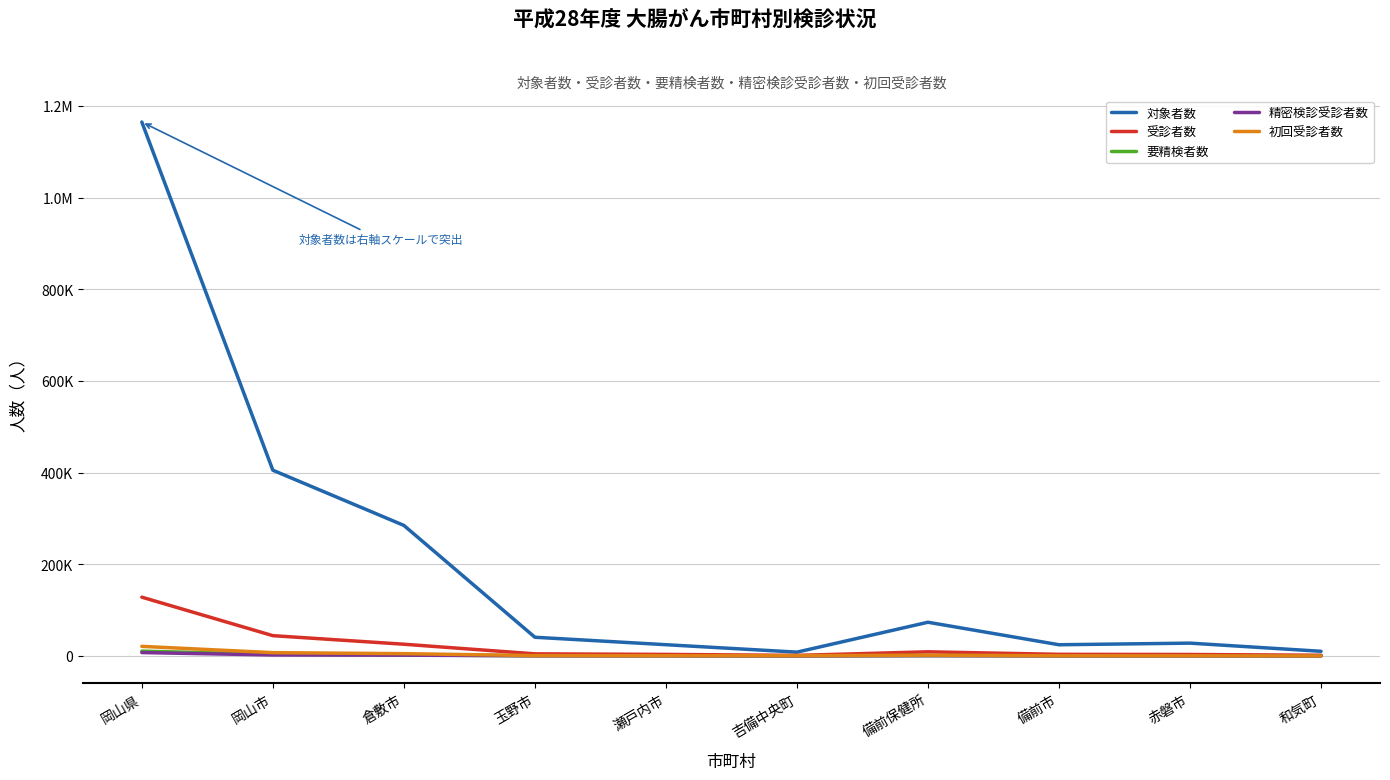

Which series changed the most between 岡山市 and 吉備中央町?

対象者数